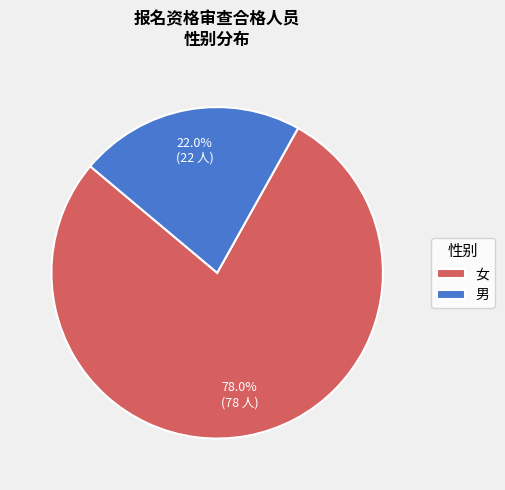

The 女 slice represents 78% of the pie. True or false?

True